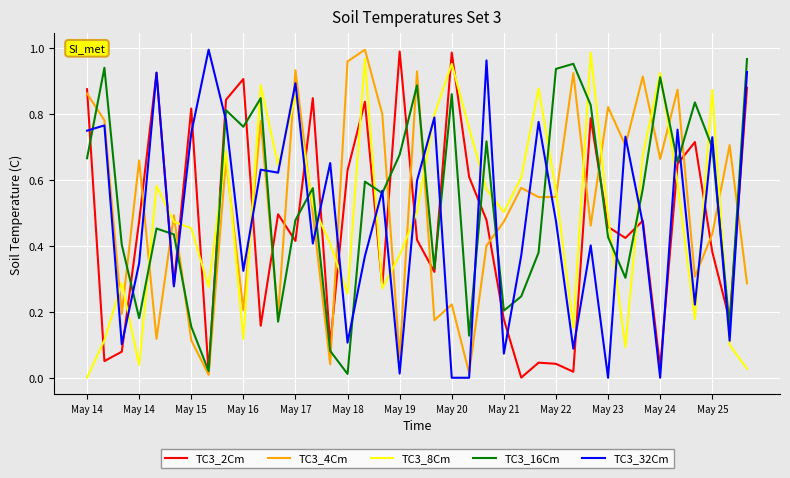

After their last crossing, which series has the higher values: TC3_2Cm or TC3_4Cm?

TC3_2Cm